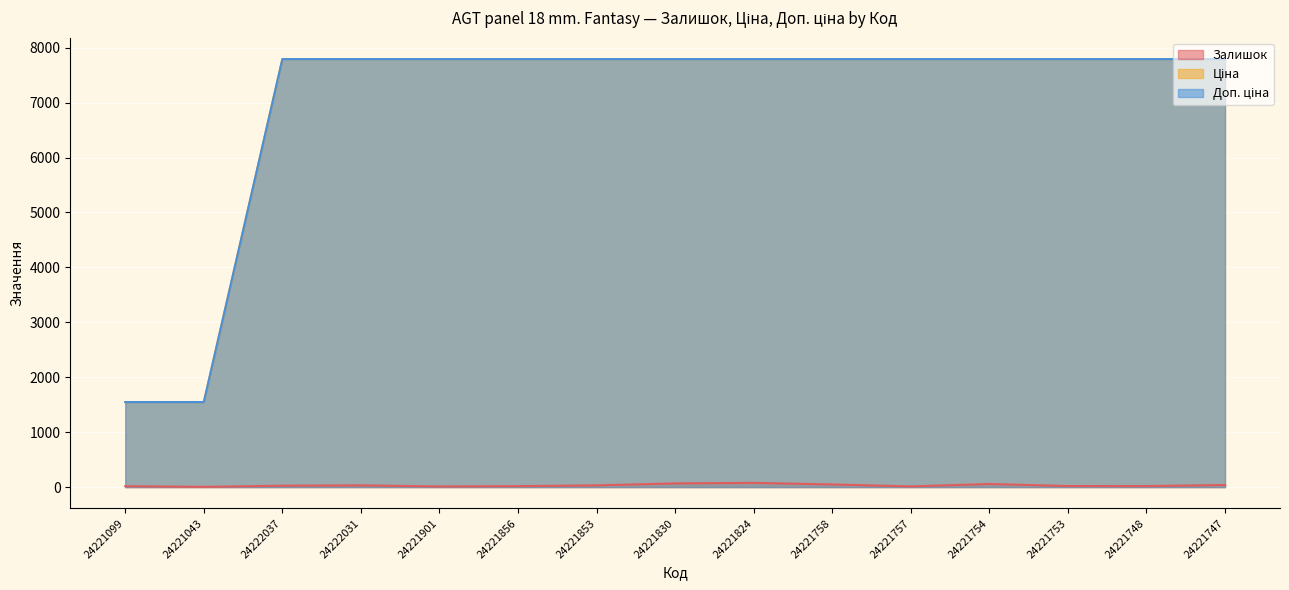

Which category has the highest value in the Ціна series?

24222037